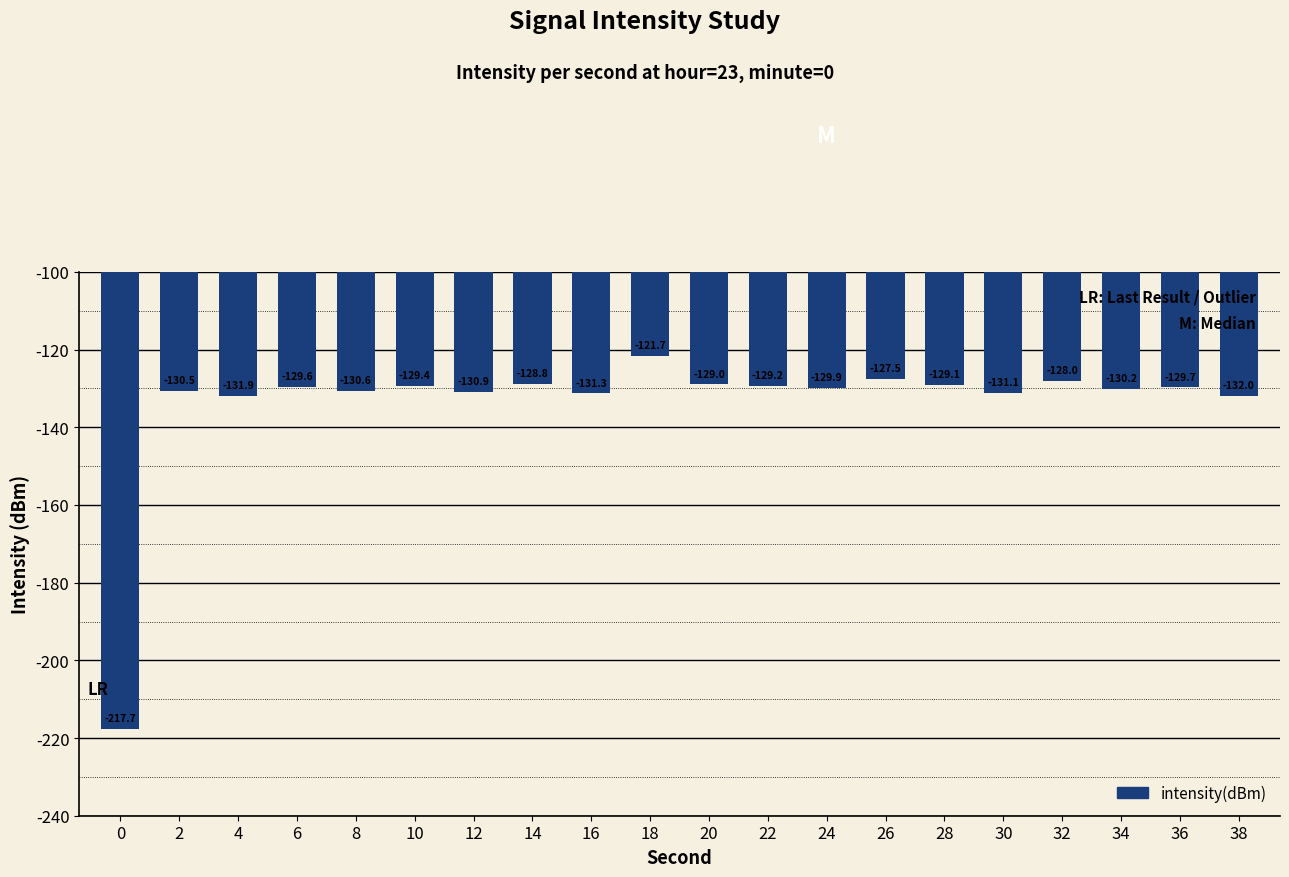

At which label does the data first exceed -129?

14